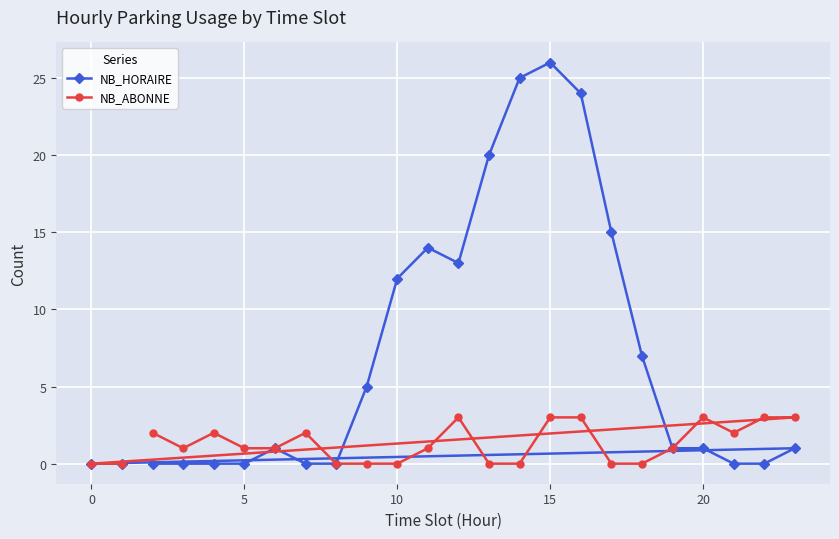

Which series has the widest spread of values?

NB_HORAIRE